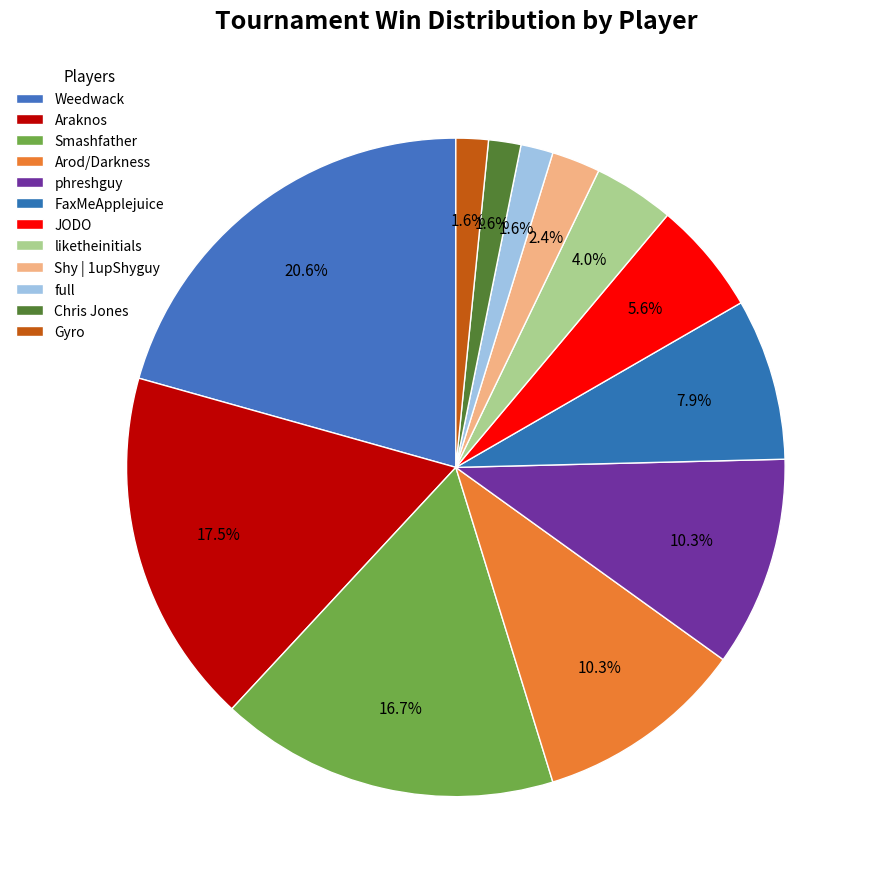

How many segments does this pie chart have?

12